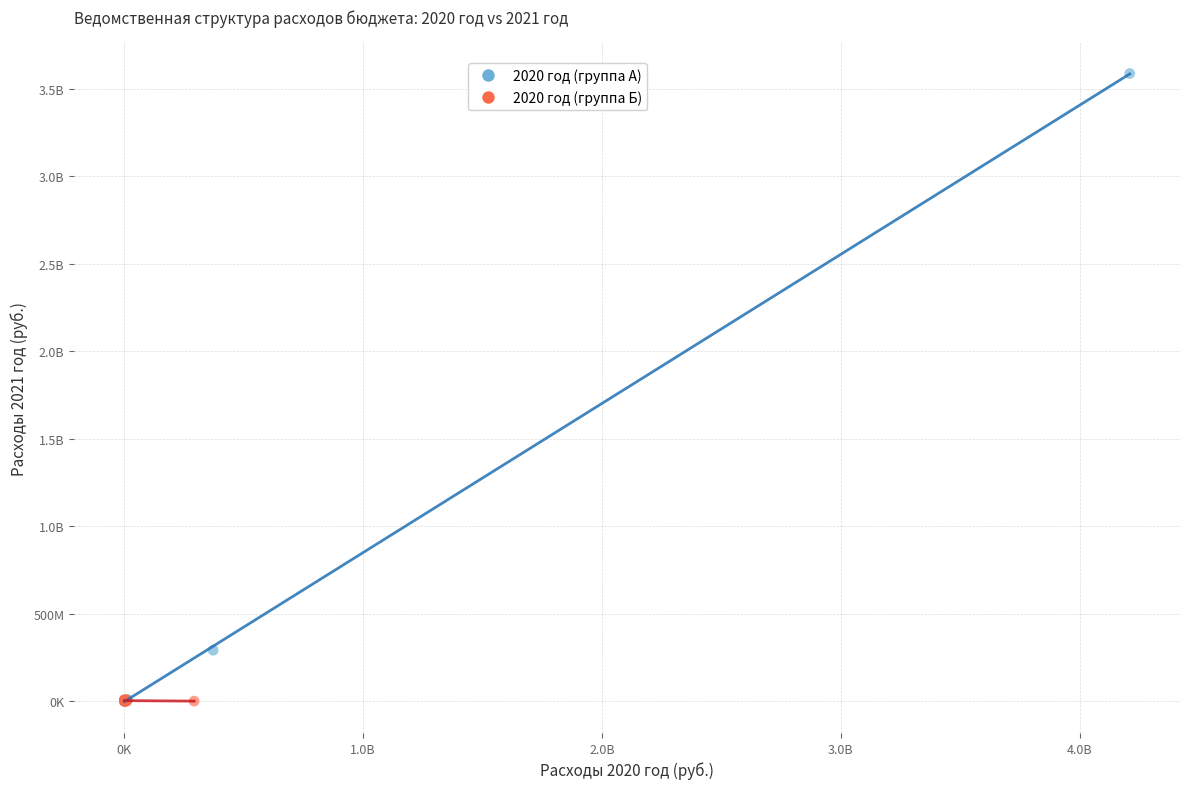

What are all the series names shown in the legend?

2020 год (группа А), 2020 год (группа Б)